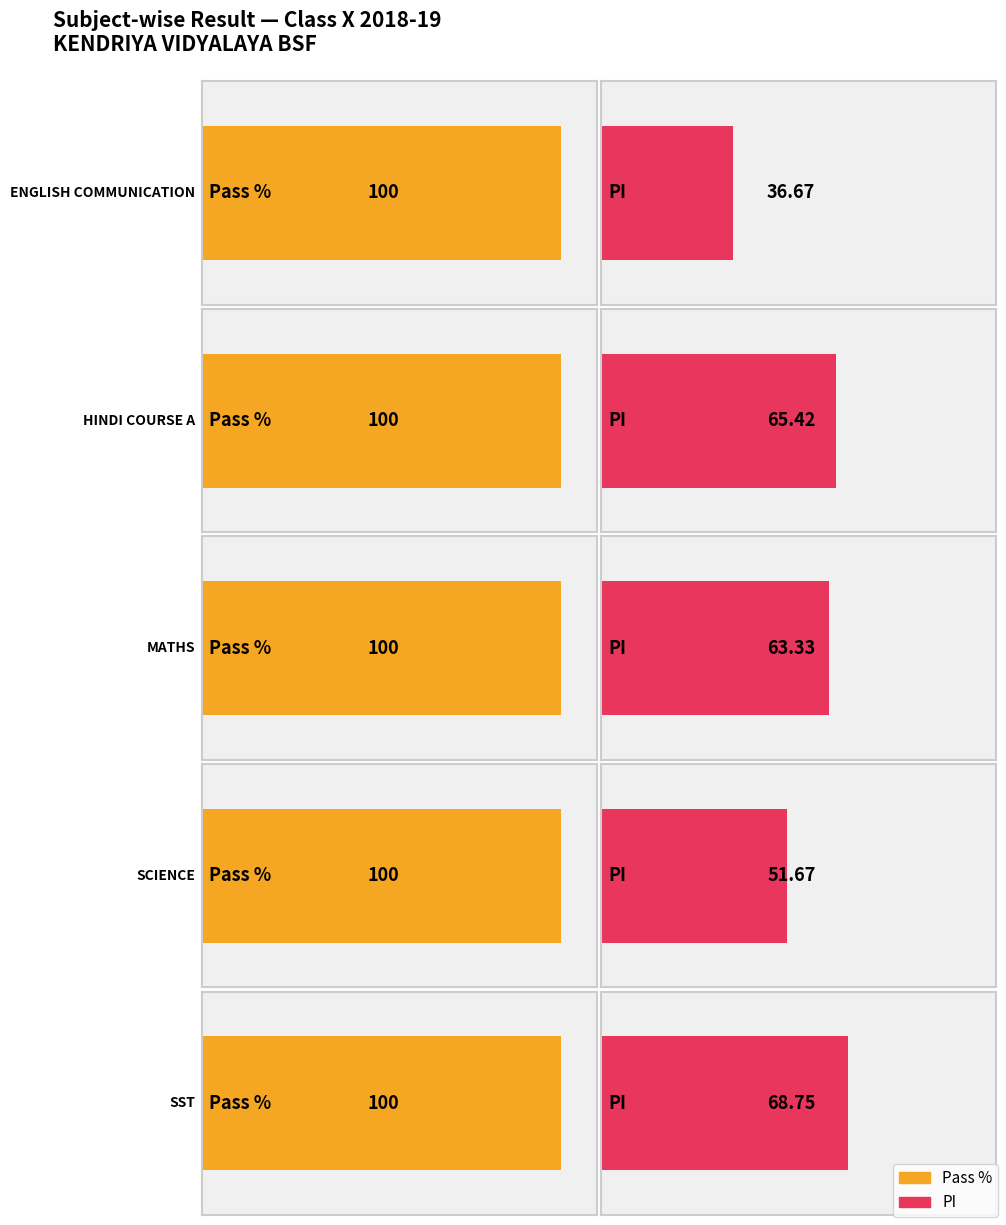

Rank the series at PI from highest to lowest value.

SST, HINDI COURSE A, MATHS, SCIENCE, ENGLISH COMMUNICATION